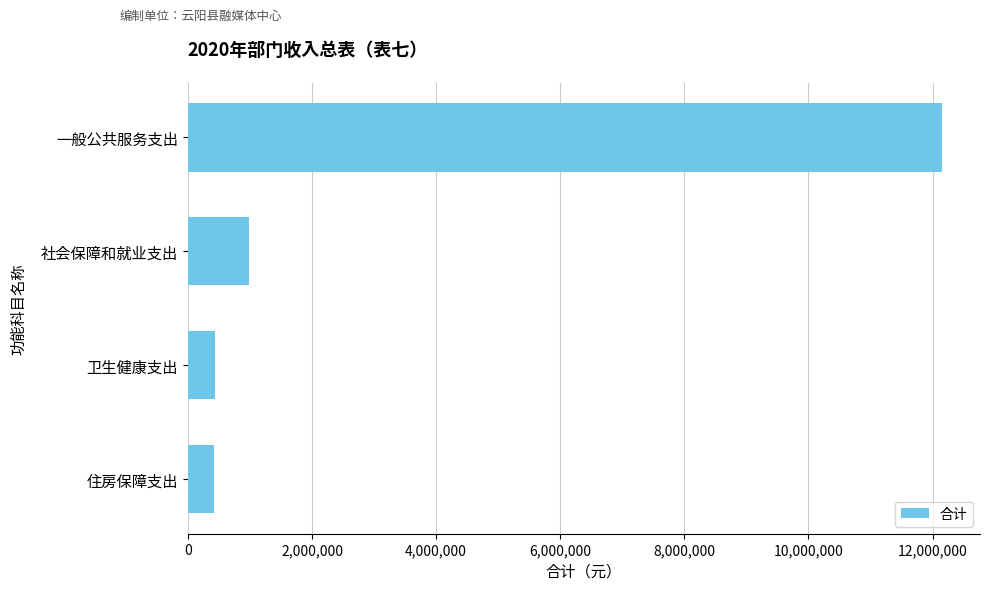

Are the bars grouped side by side (vs. stacked)?

No